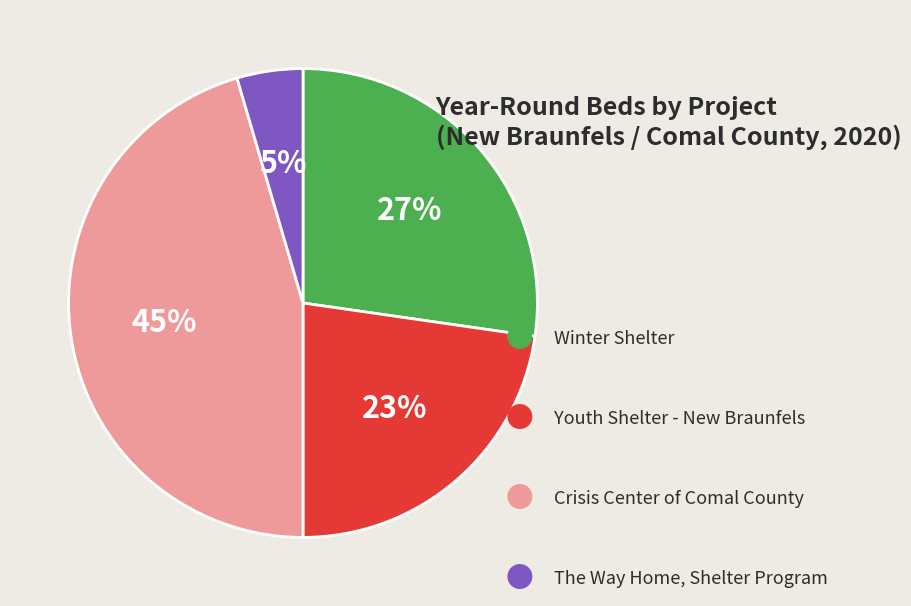

To the nearest percent, what is the average slice percentage?

25%